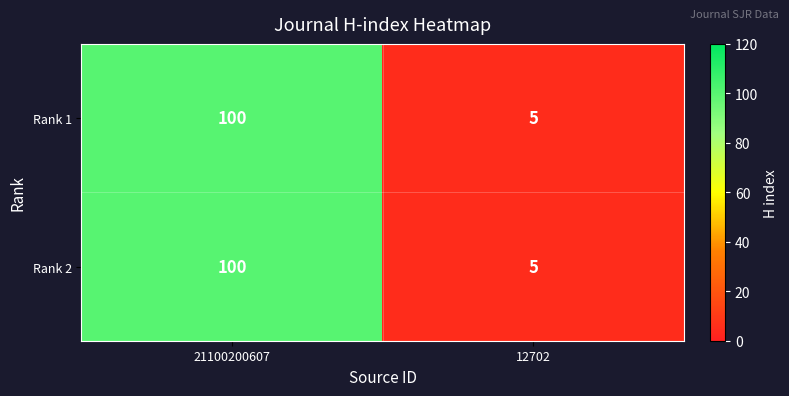

Count the number of categories in the chart.

2